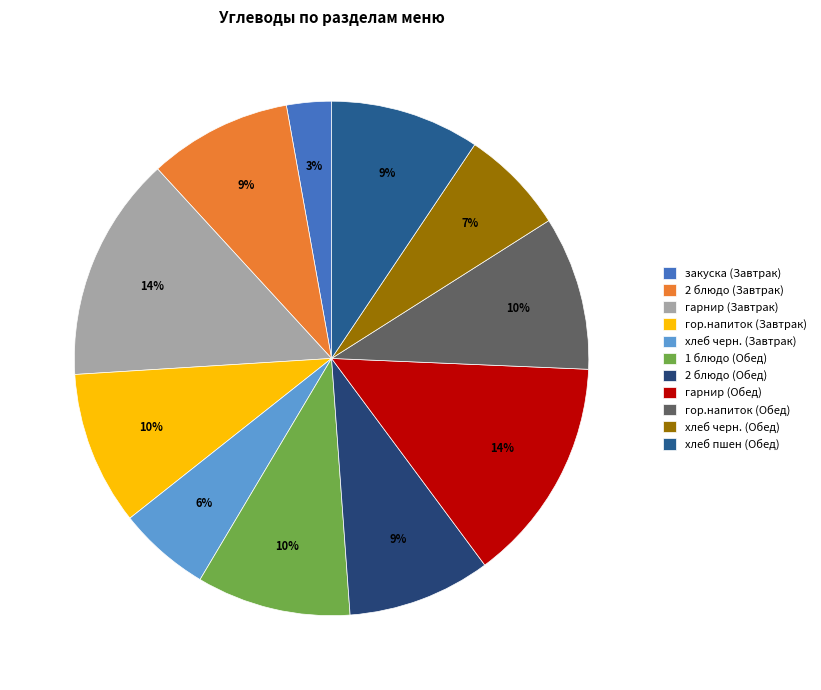

Is it true that гор.напиток (Завтрак) is 10% of the pie?

True